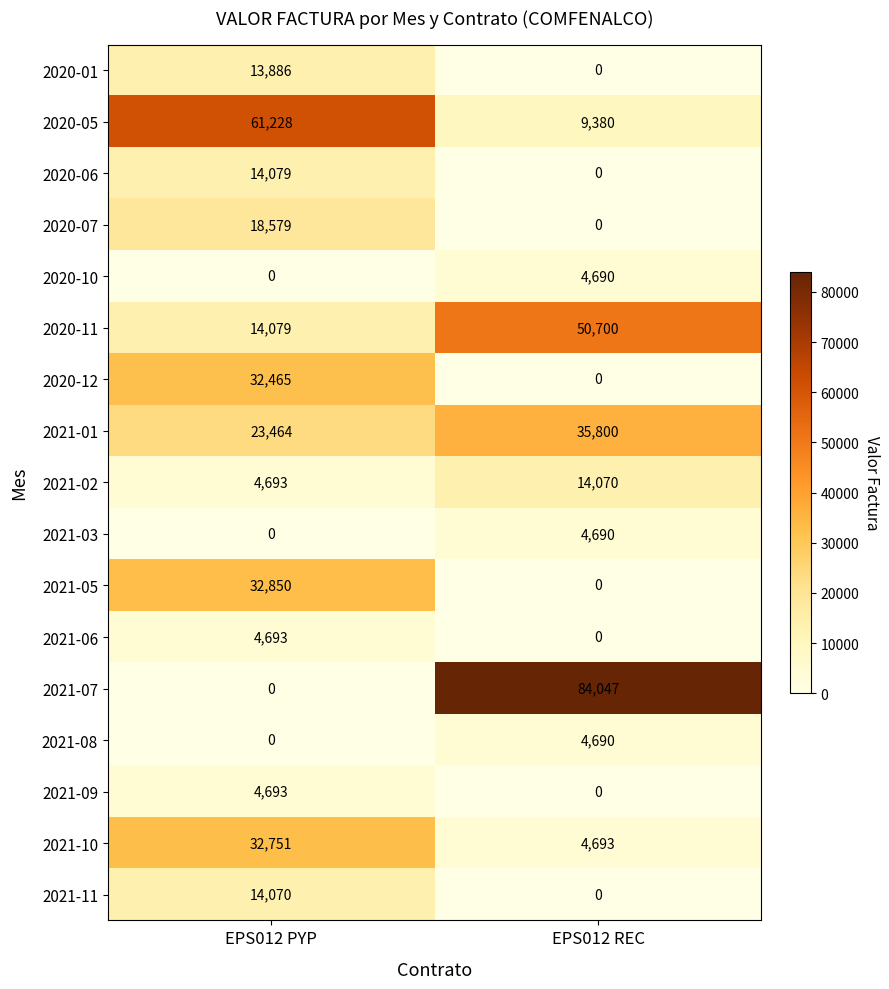

List the labels in order of 2021-10 value, smallest first.

EPS012 REC, EPS012 PYP